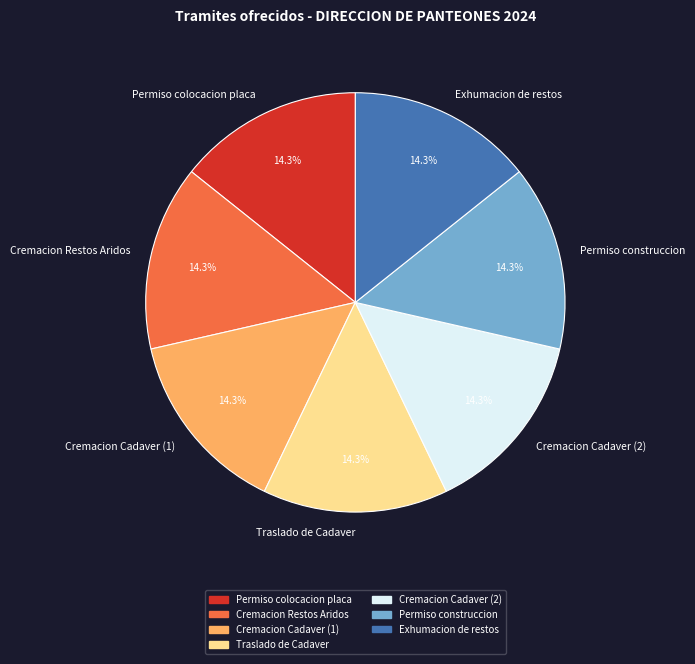

Count the number of slices in the pie.

7